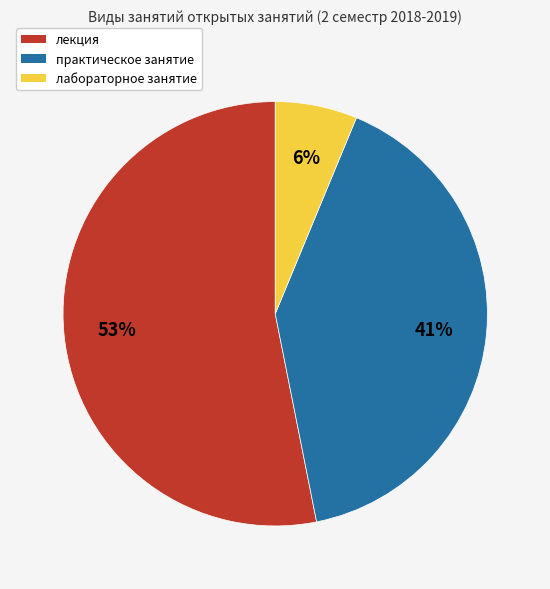

Which category has the biggest portion of the pie?

лекция